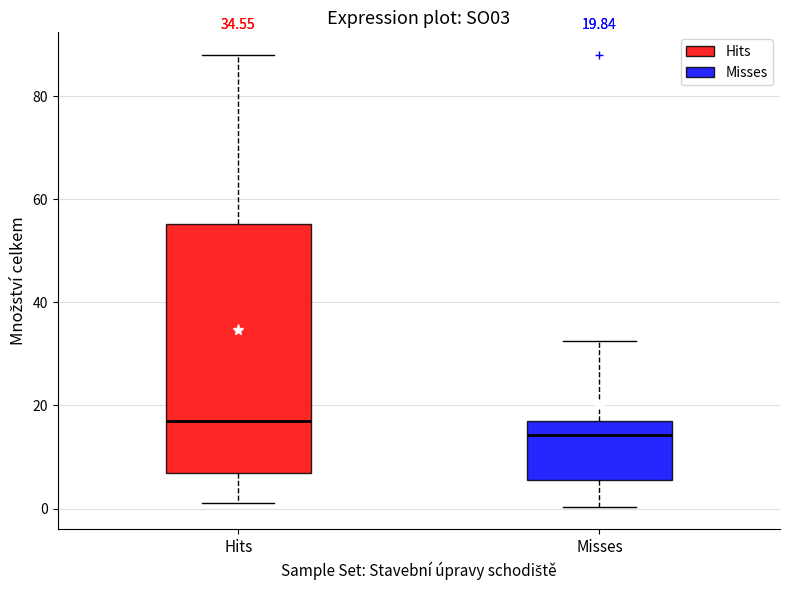

Which box's median line is the highest?

Hits